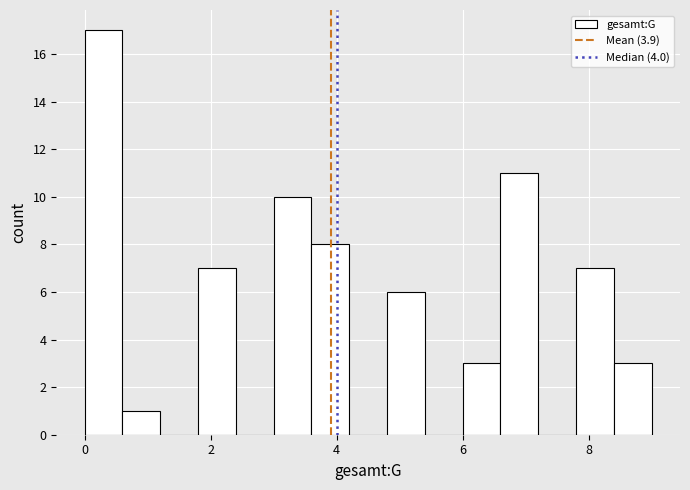

Read against the x-axis, roughly where is the centre of the tallest bar?

0.4